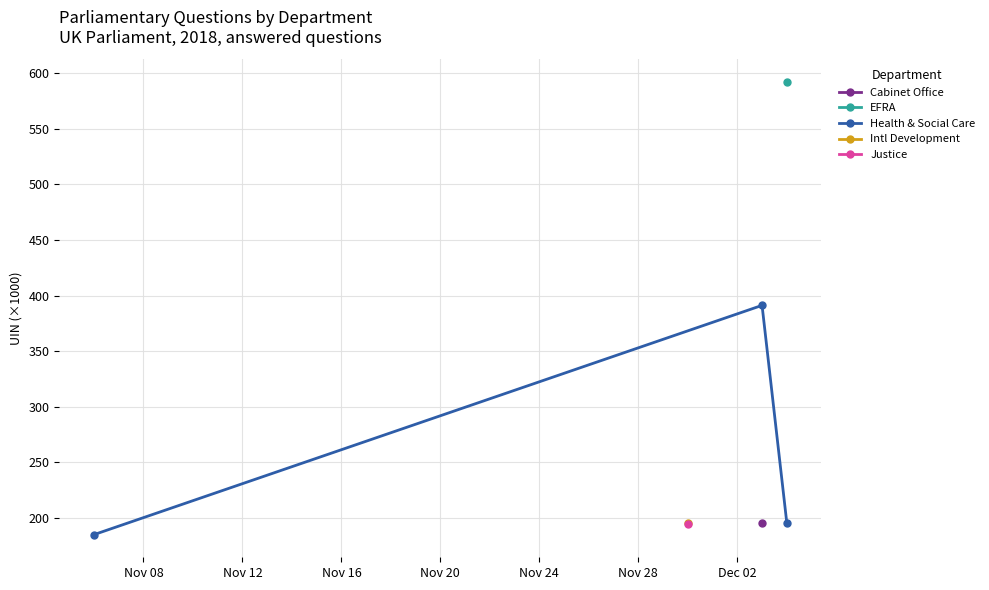

What is the sum of all values?

771.7